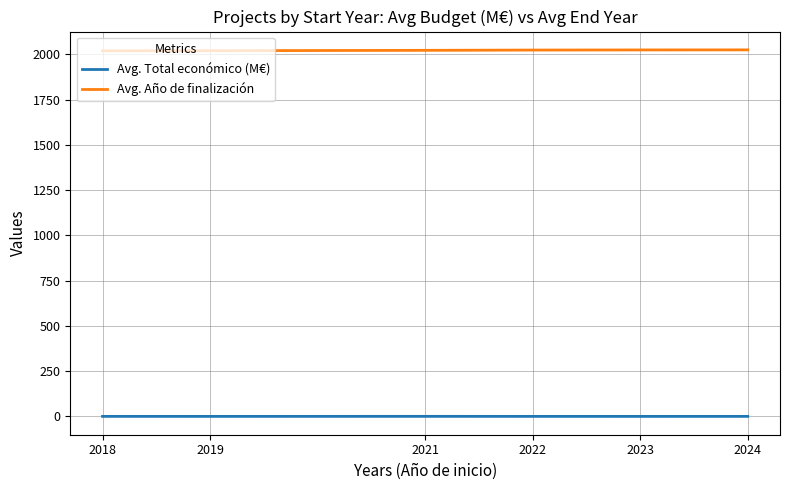

What is the maximum value for Avg. Año de finalización?

2025.5